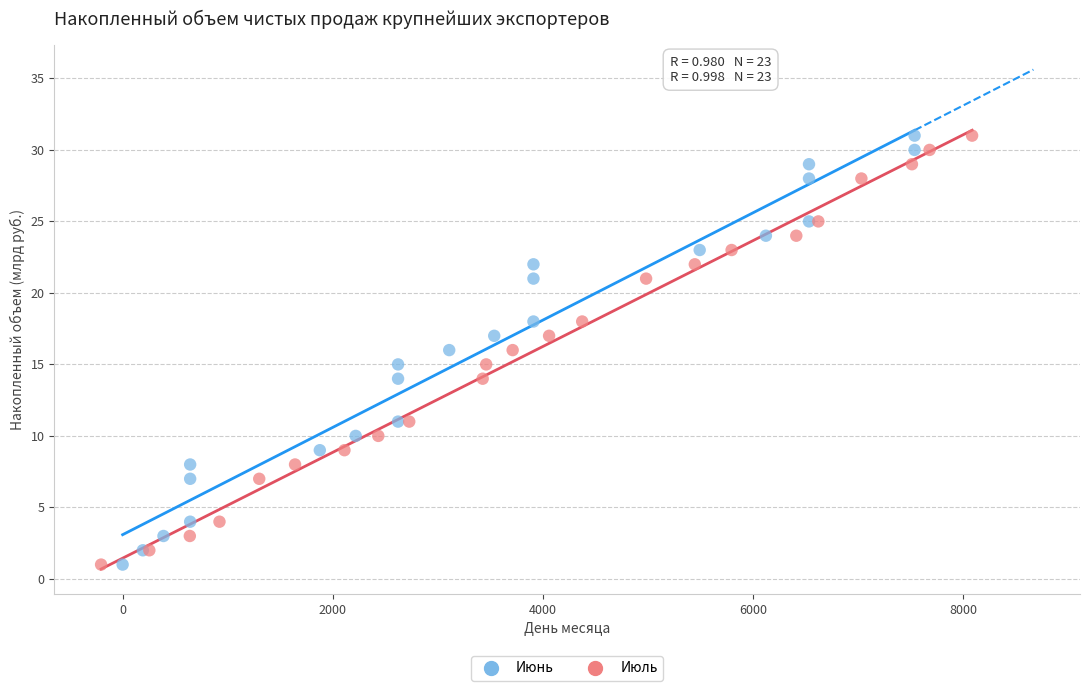

What are all the series names shown in the legend?

Июнь, Июль